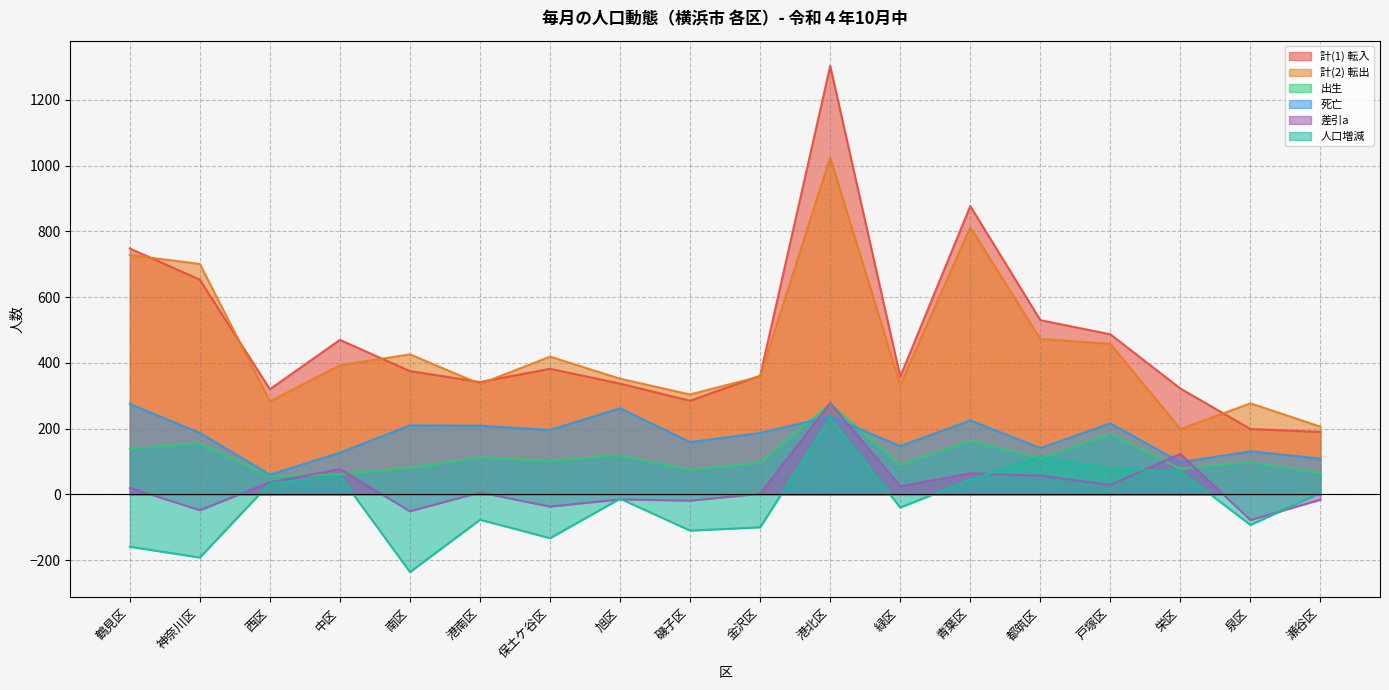

At which category does 人口増減 reach its first local peak?

中区